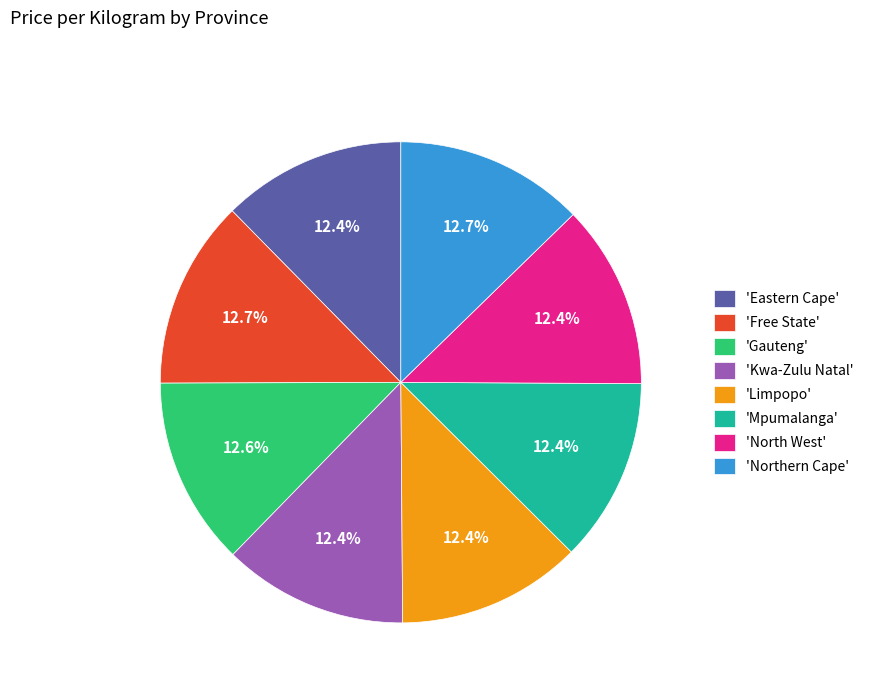

Is there a majority slice in this chart?

No